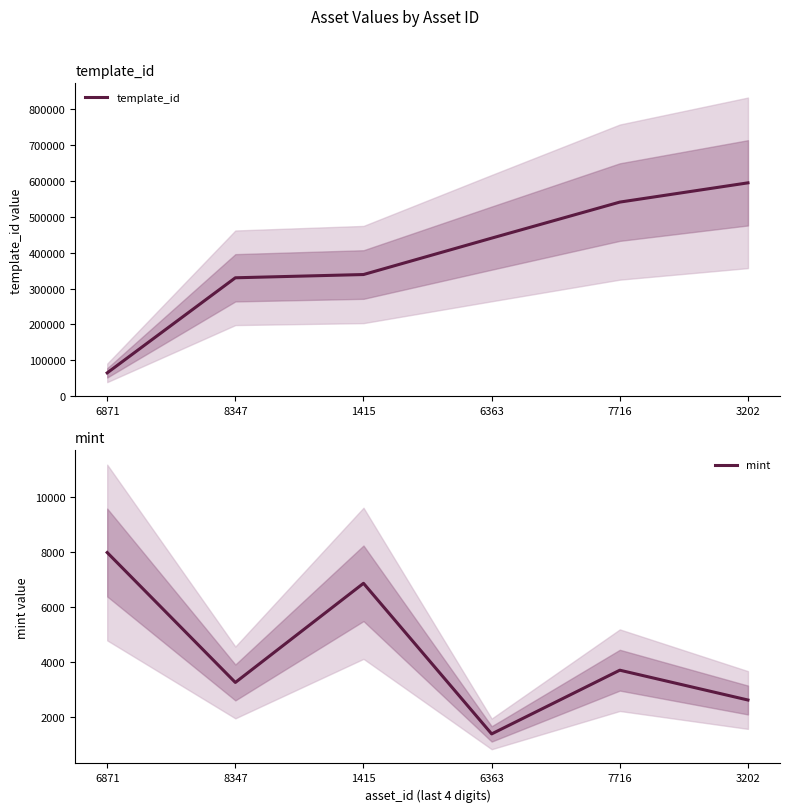

Is it true that mint equals 7979 at 6871?

True